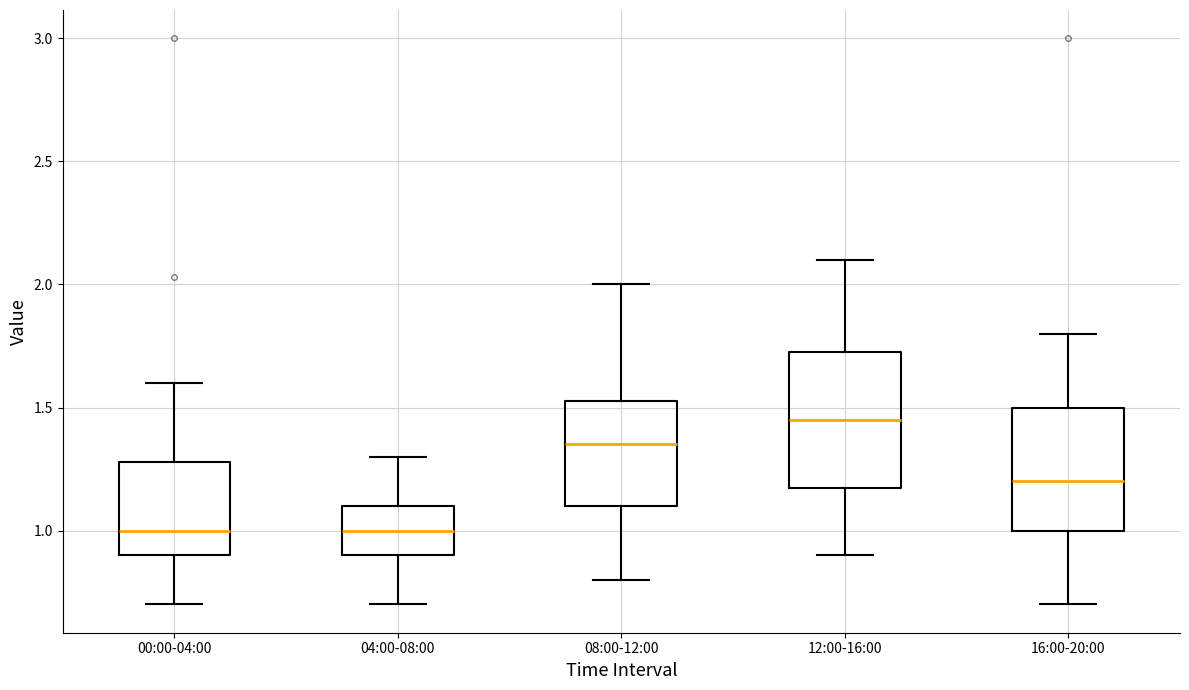

Reading left to right, transcribe this box plot: for each box, give where its median line is, the range the box spans, and where its two whiskers end, as read against the y-axis. The values are not printed on the chart, so give them approximately, as read against the axis.

00:00-04:00: median 1.00, box 0.90 to 1.30, whiskers 0.70 to 1.60
04:00-08:00: median 1.00, box 0.90 to 1.10, whiskers 0.70 to 1.30
08:00-12:00: median 1.35, box 1.10 to 1.55, whiskers 0.80 to 2.00
12:00-16:00: median 1.45, box 1.20 to 1.75, whiskers 0.90 to 2.10
16:00-20:00: median 1.20, box 1.00 to 1.50, whiskers 0.70 to 1.80